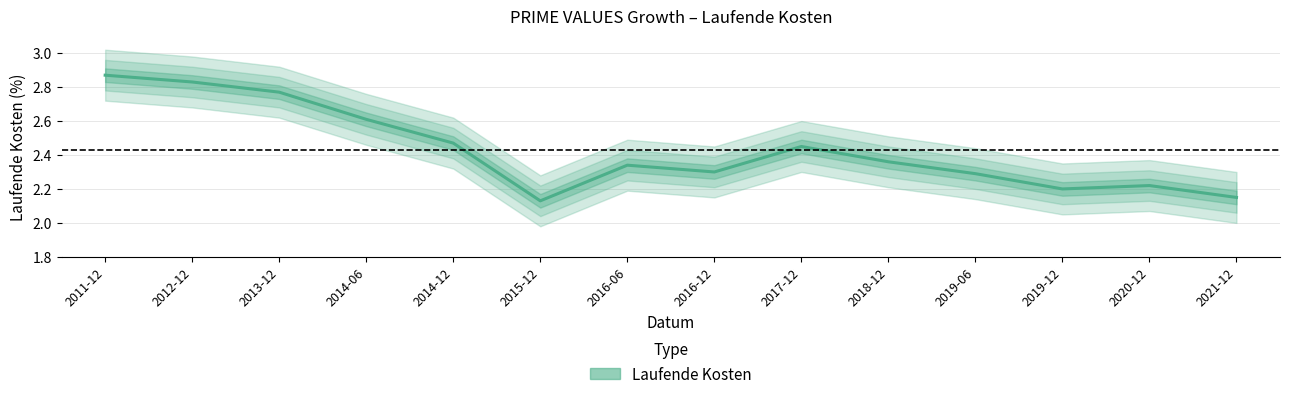

Read the value at 2012-12.

2.8